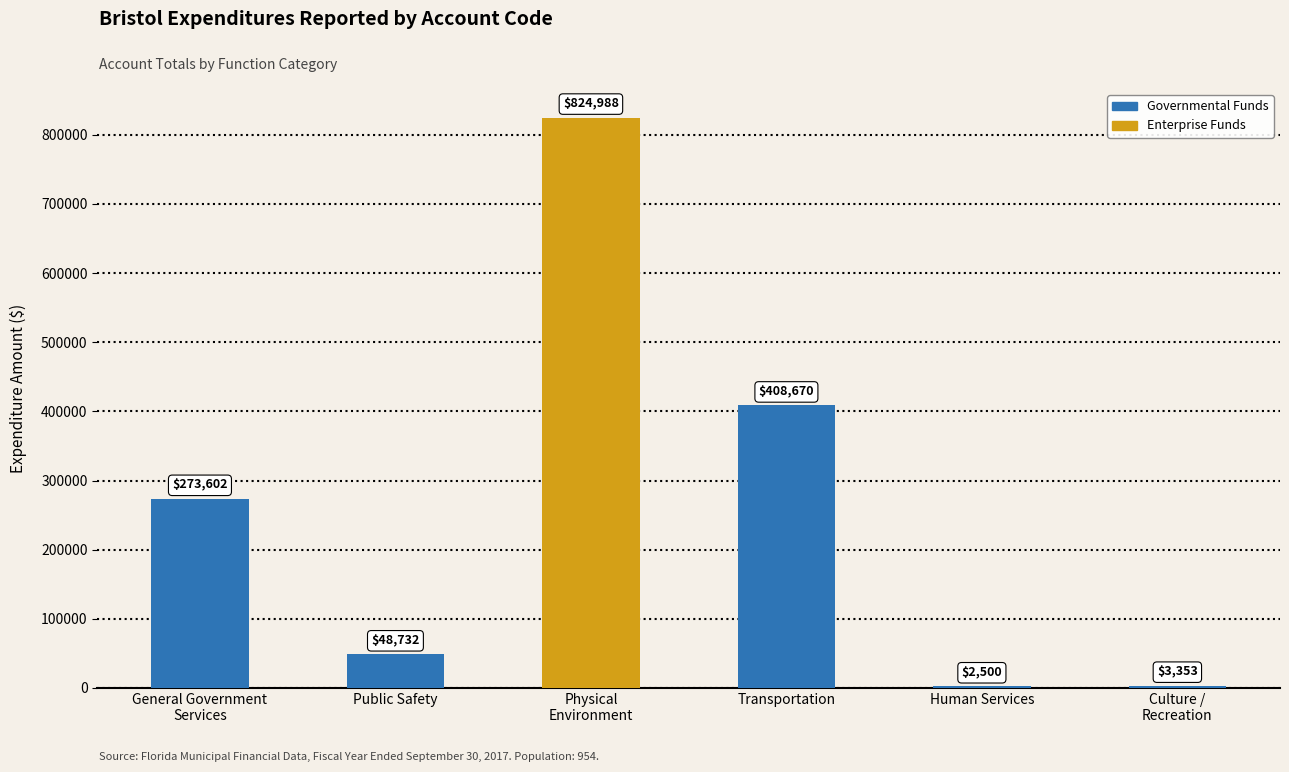

What is the ratio of the value at Physical
Environment to the value at Culture /
Recreation?

246.0